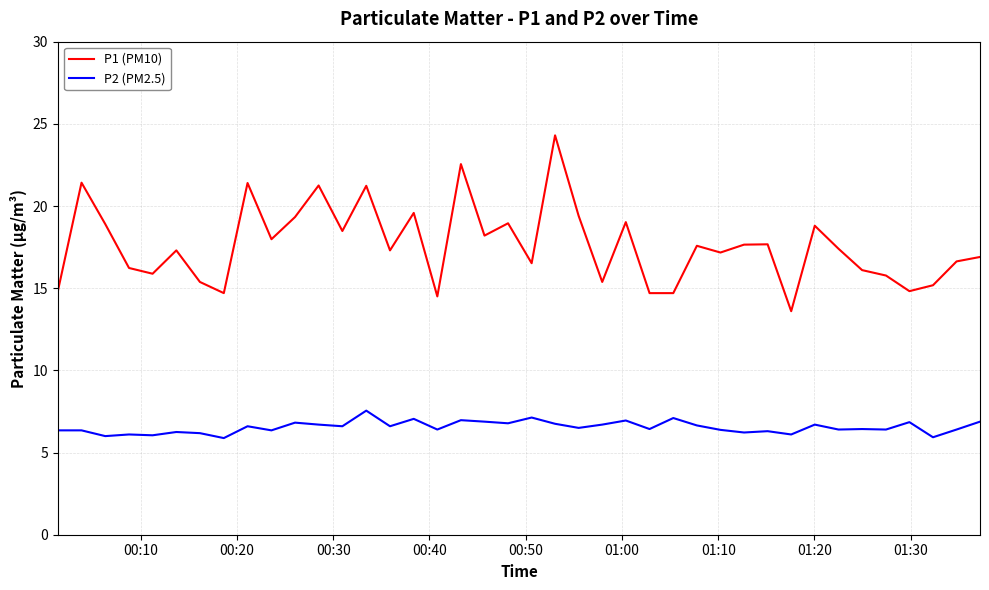

True or false: P1 (PM10) and P2 (PM2.5) cross at least once.

False